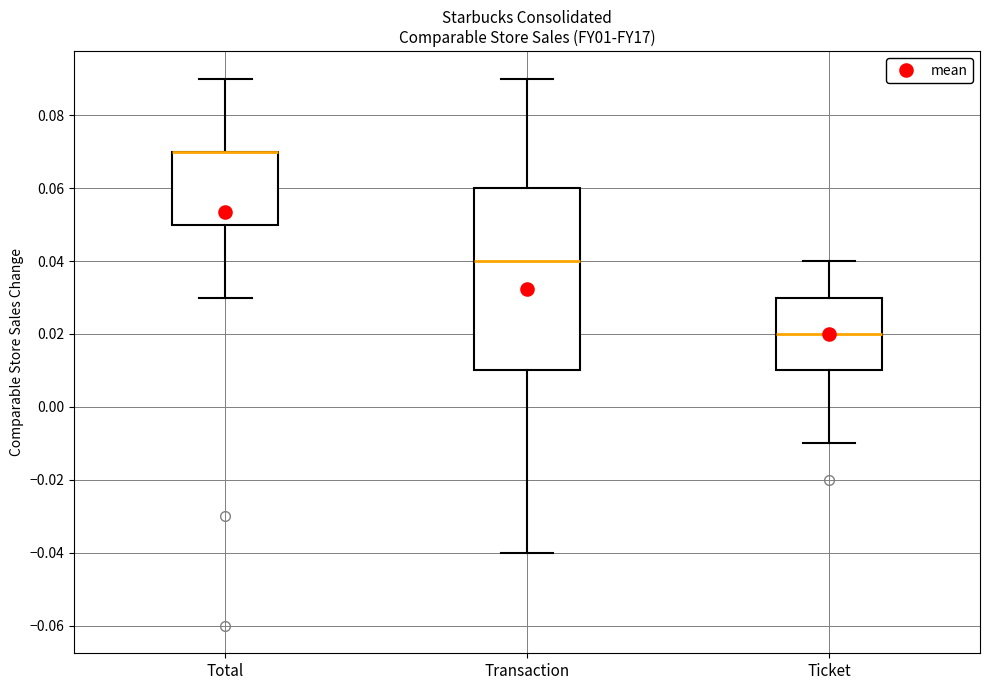

Which box is the tallest, from its lower edge to its upper edge?

Transaction